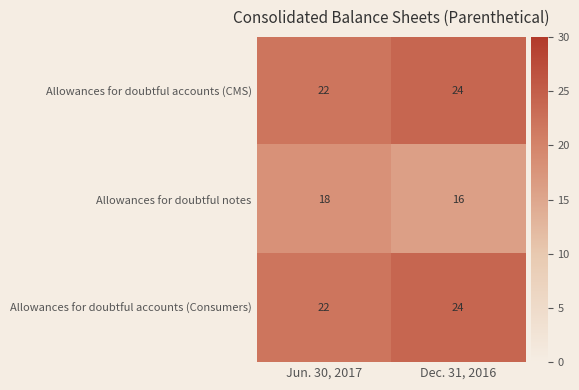

Which category has the highest value across all series?

Dec. 31, 2016